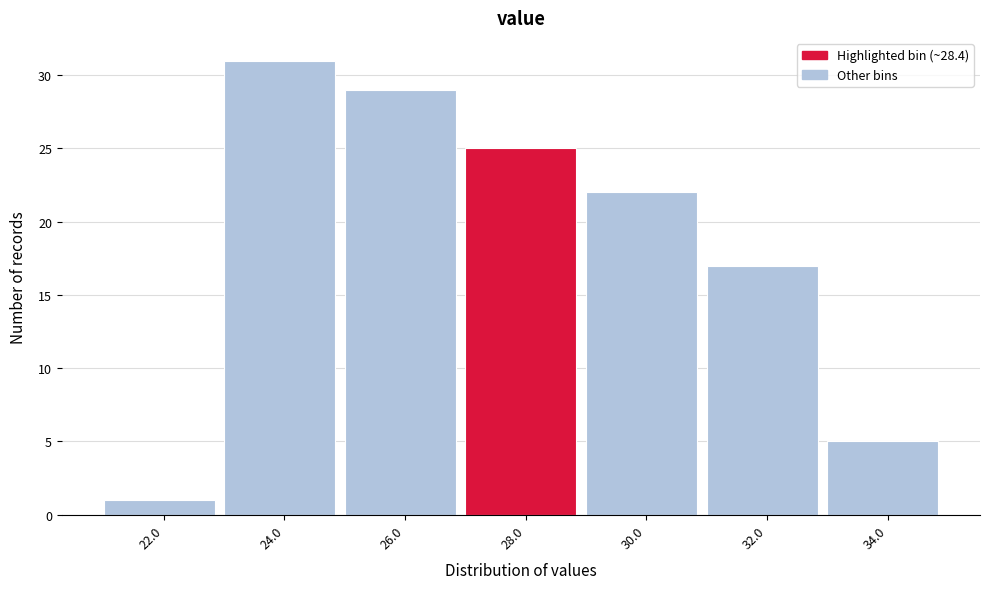

Reading left to right, what are all the values shown in this chart?

1	31	29	25	22	17	5